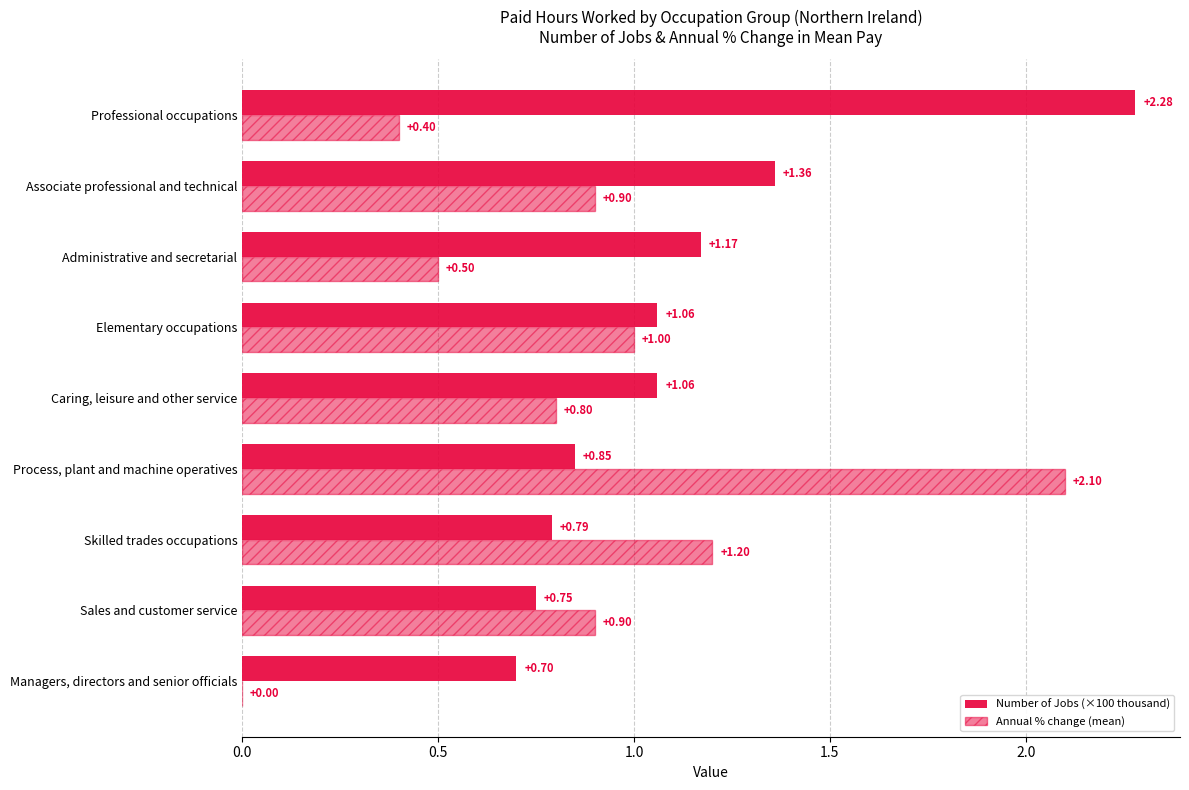

Rank the series by their maximum value, from lowest to highest.

Annual % change (mean), Number of Jobs (×100 thousand)